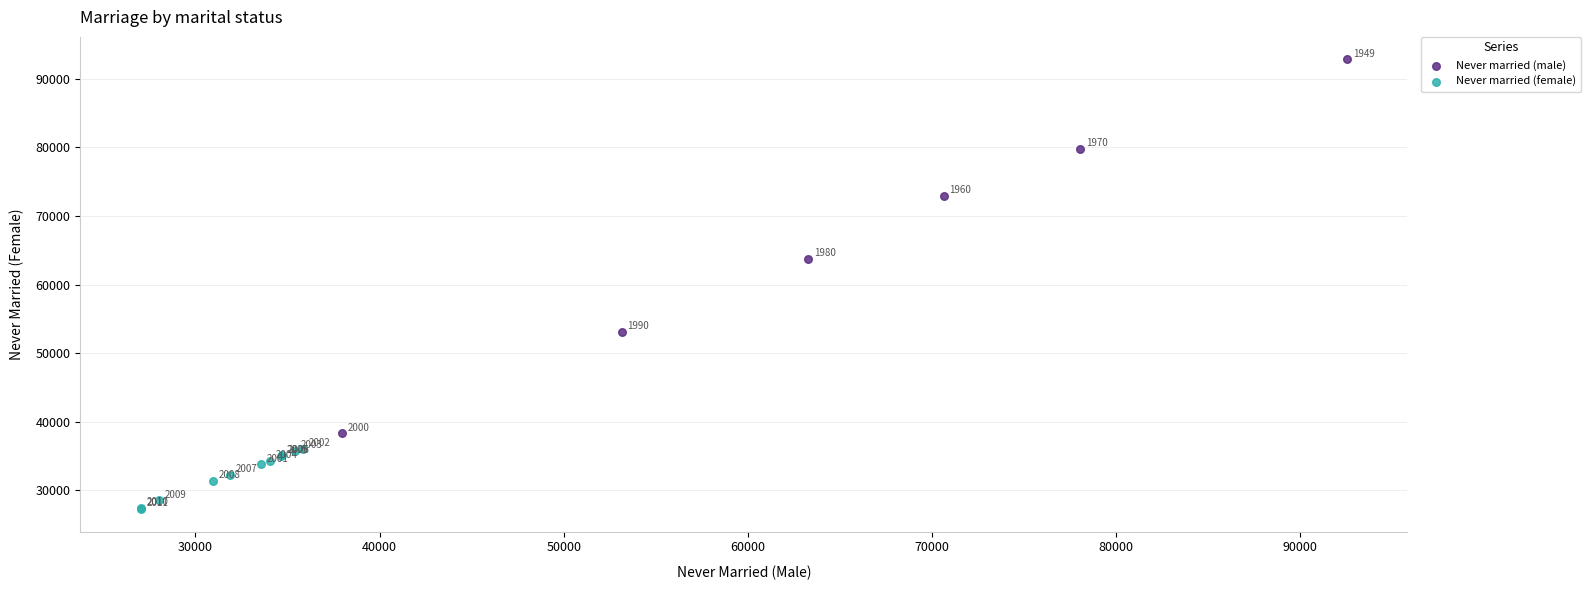

What are all the series names shown in the legend?

Never married (male), Never married (female)